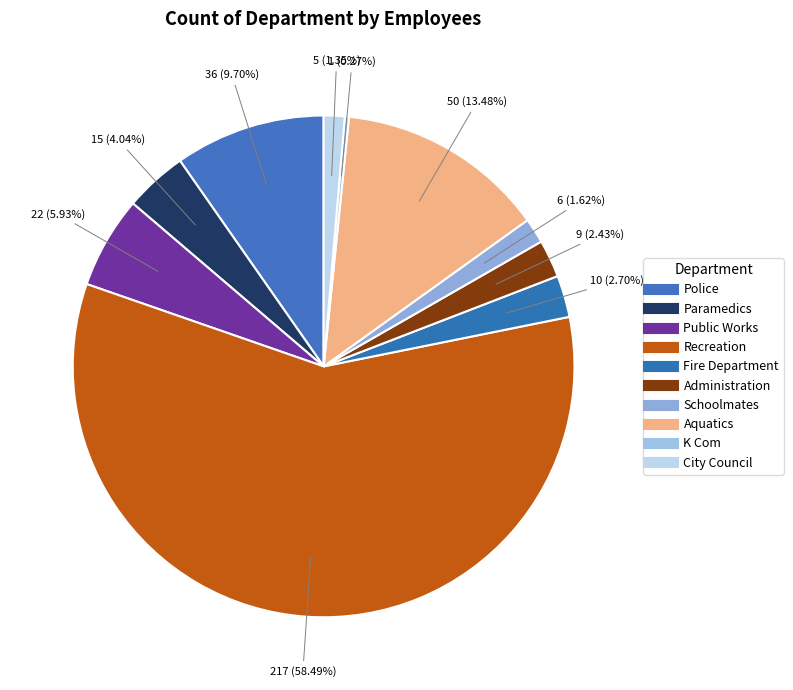

Which category has the biggest portion of the pie?

Recreation